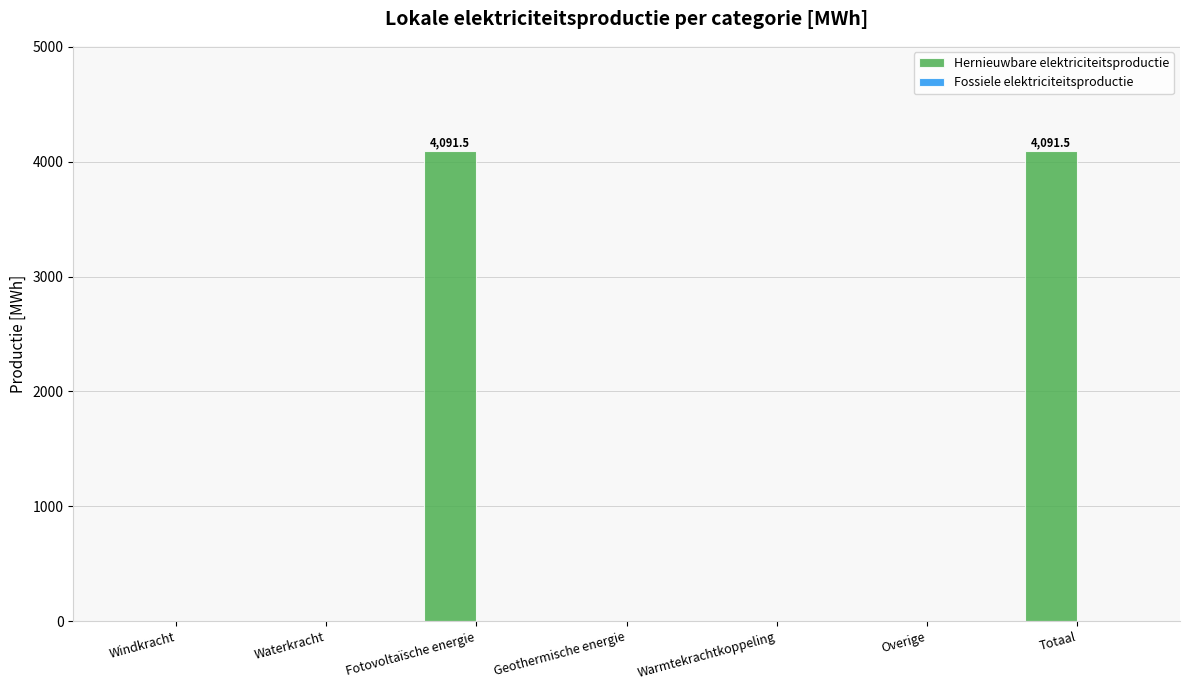

What is the sum of the values at Windkracht and Fotovoltaïsche energie?

4091.5